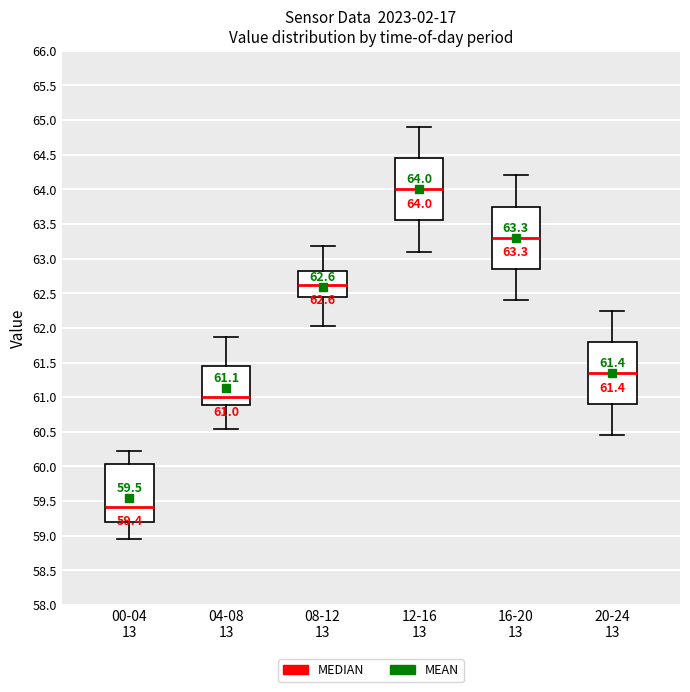

Which box's median line is the highest?

12-16 13